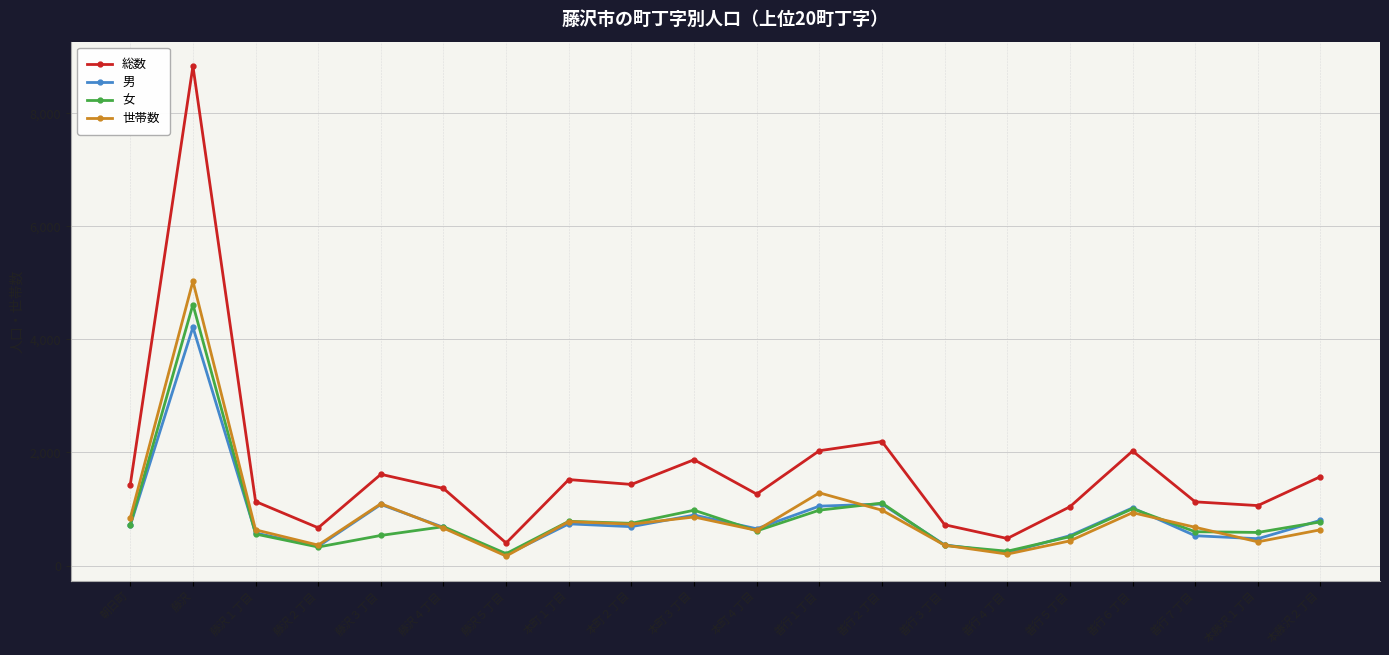

How many lines are shown in the chart?

4